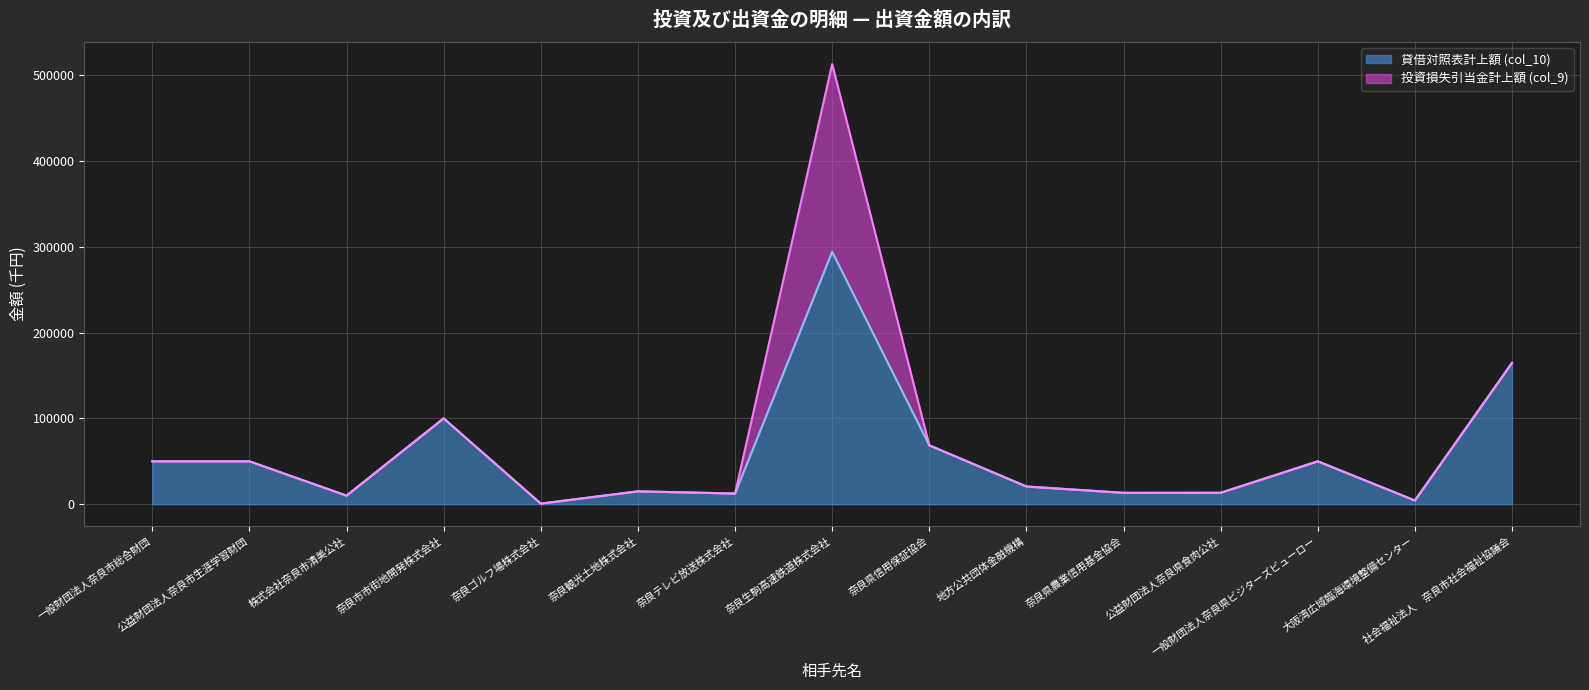

How many categories are shown in the chart?

15